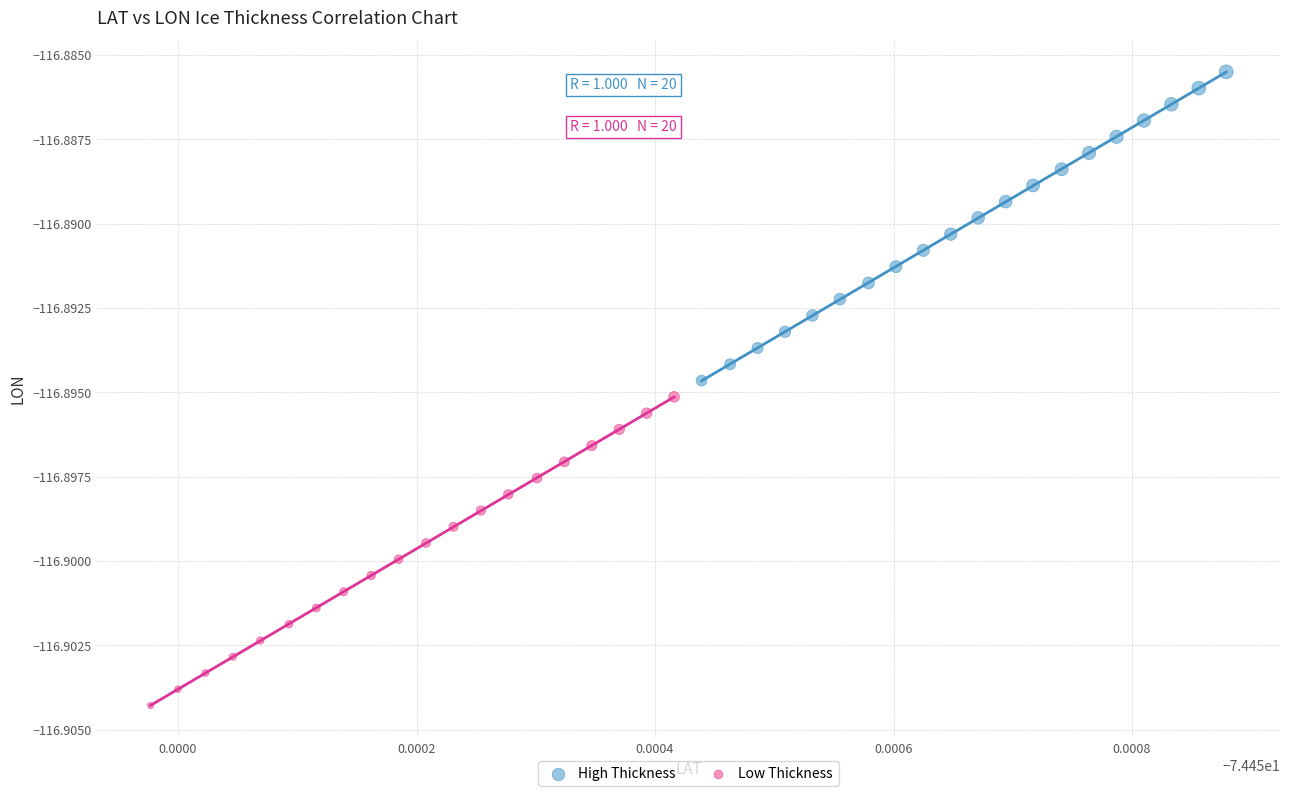

Which series has the largest Y range (max minus min)?

High Thickness